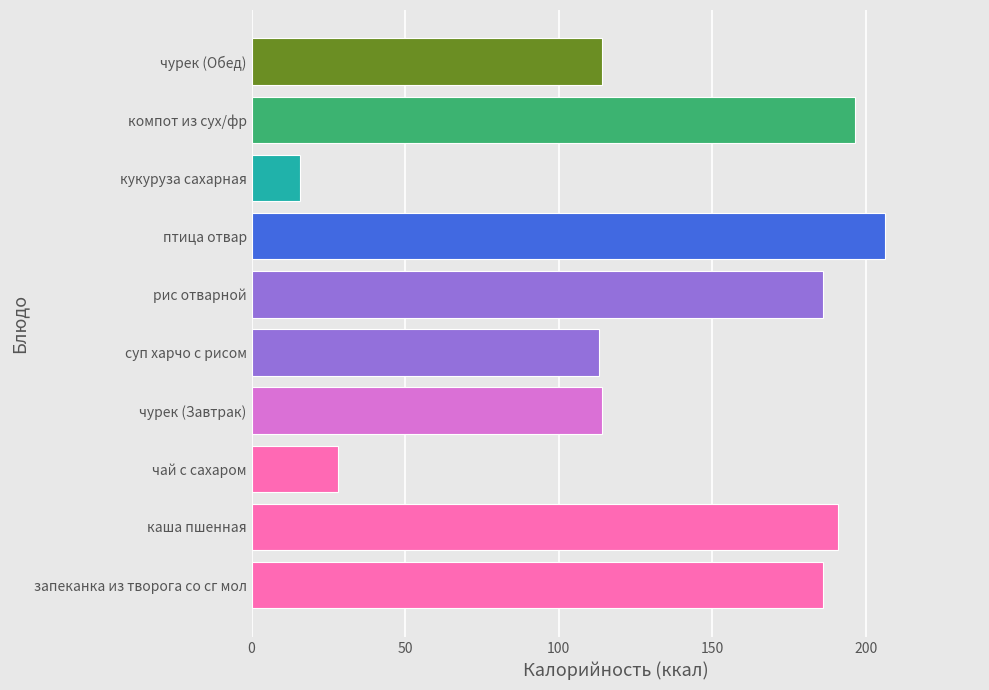

Read the value at чурек (Обед).

114.2